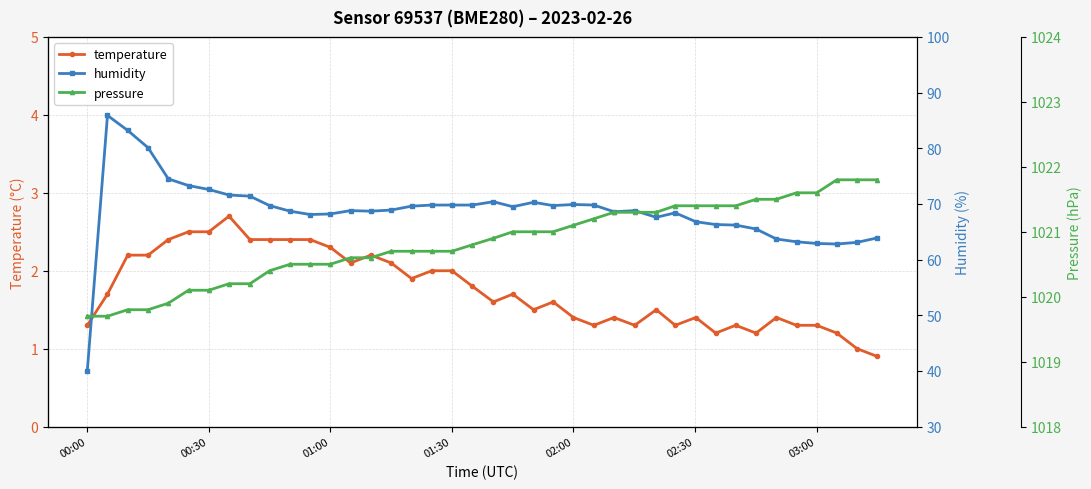

True or false: temperature has more than 1 interior local peaks.

True